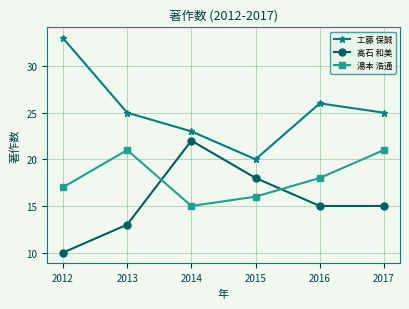

True or false: 工藤 保誠 and 高石 和美 intersect in this chart.

False